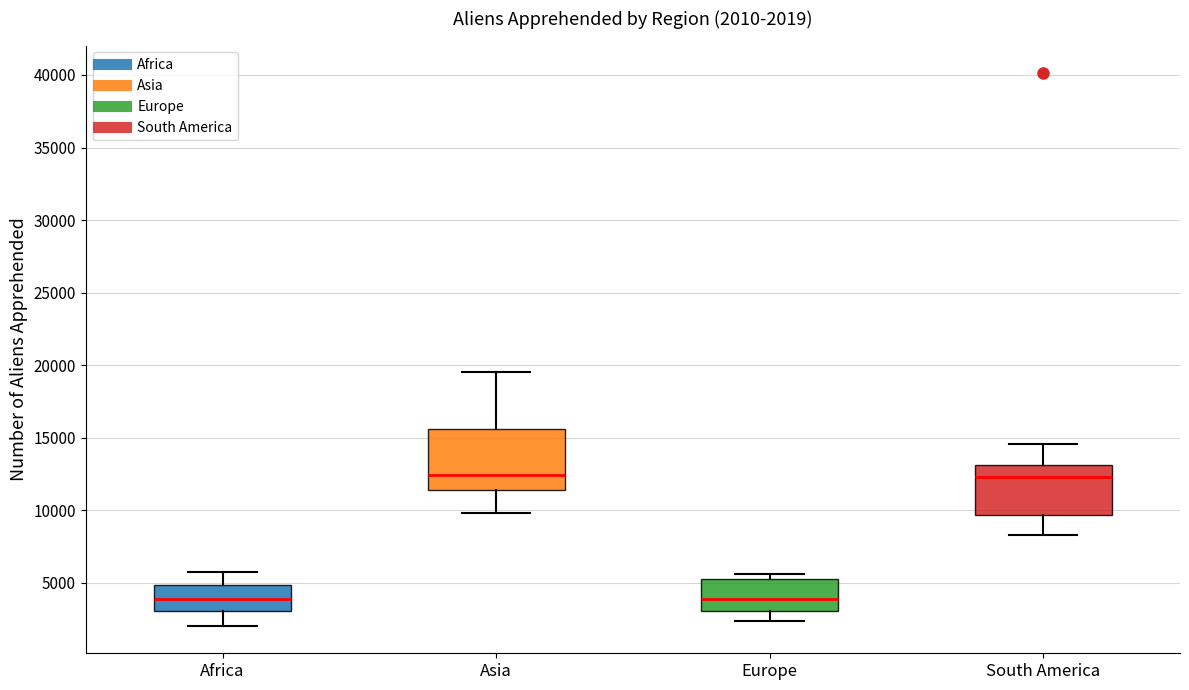

Which box is the tallest, from its lower edge to its upper edge?

Asia